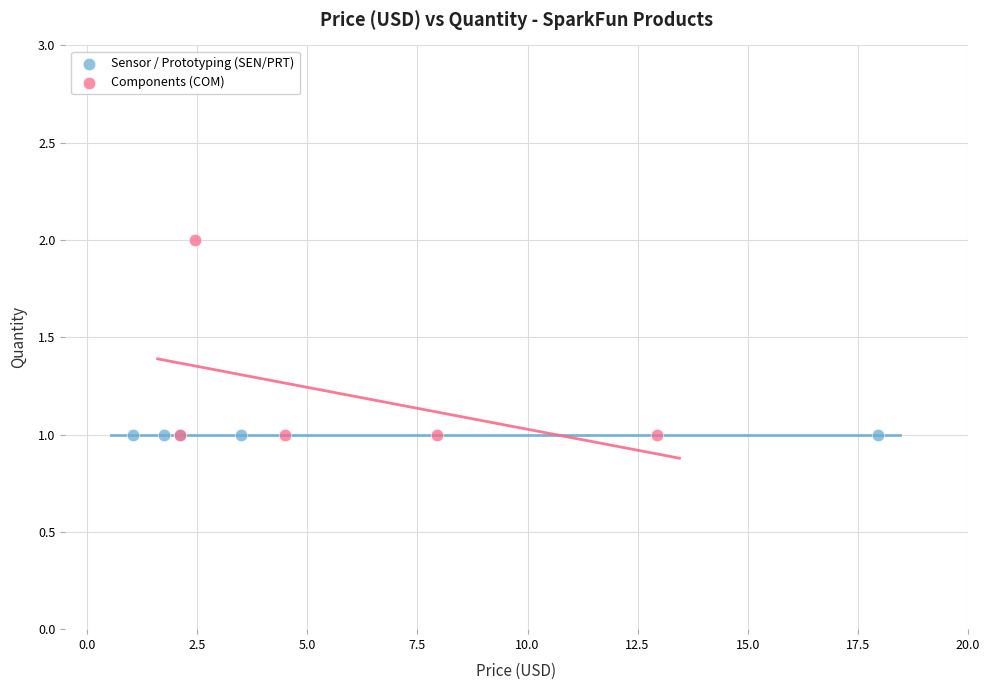

Which series contains the highest Y value?

Components (COM)